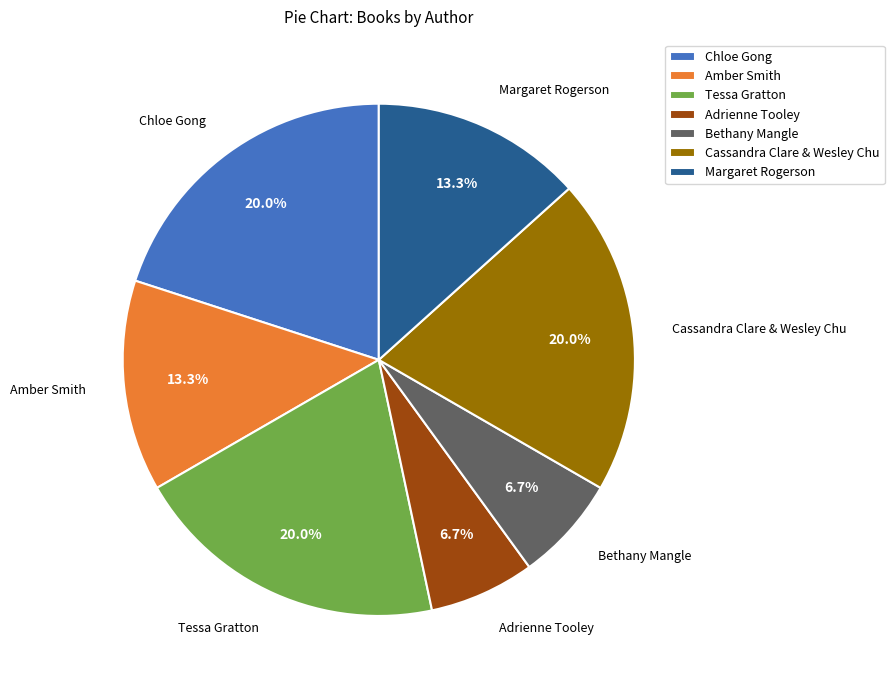

To the nearest percent, what portion does Amber Smith represent?

13%